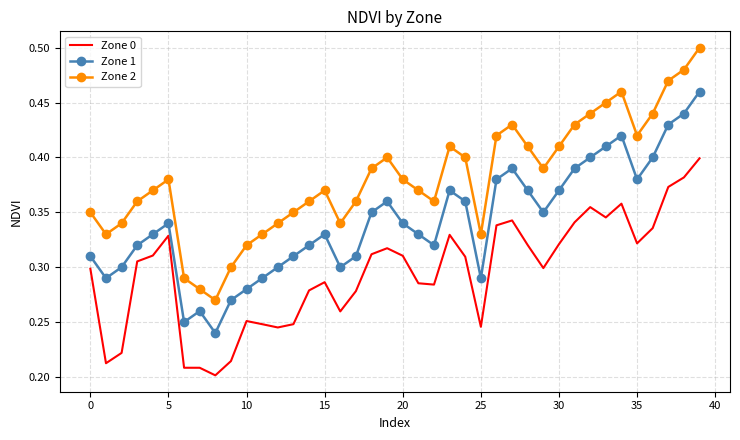

Rank the series by their average value, from highest to lowest.

Zone 2, Zone 1, Zone 0